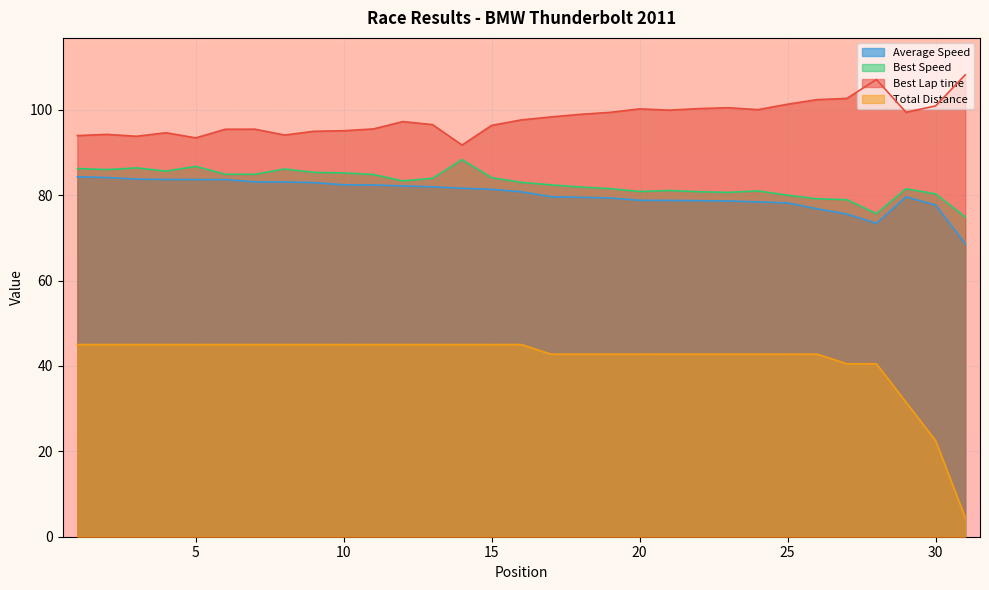

What is the sum of the Best Speed values at 1 and 12?

169.6